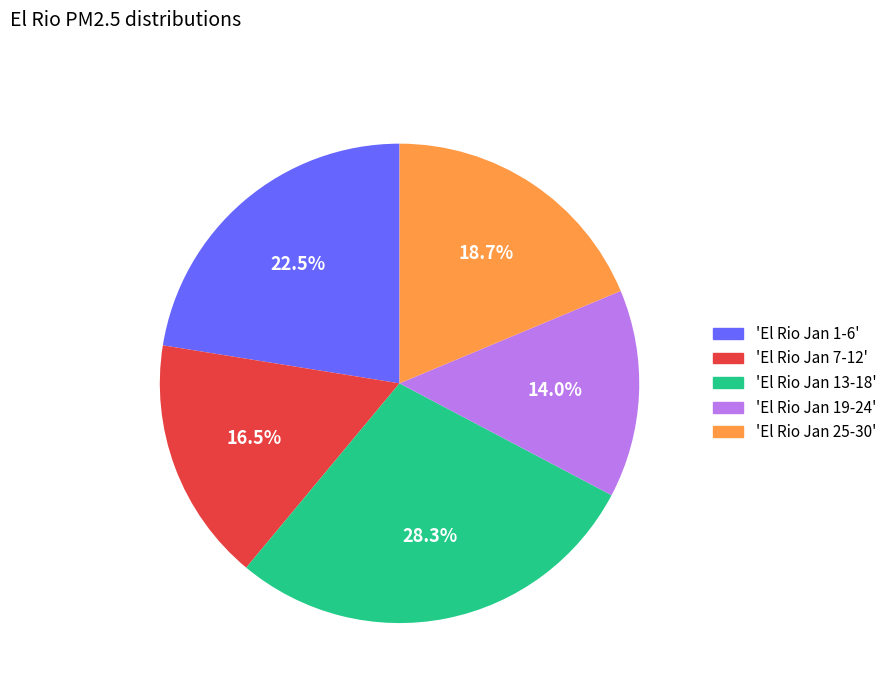

Which slice is the largest?

'El Rio Jan 13-18'